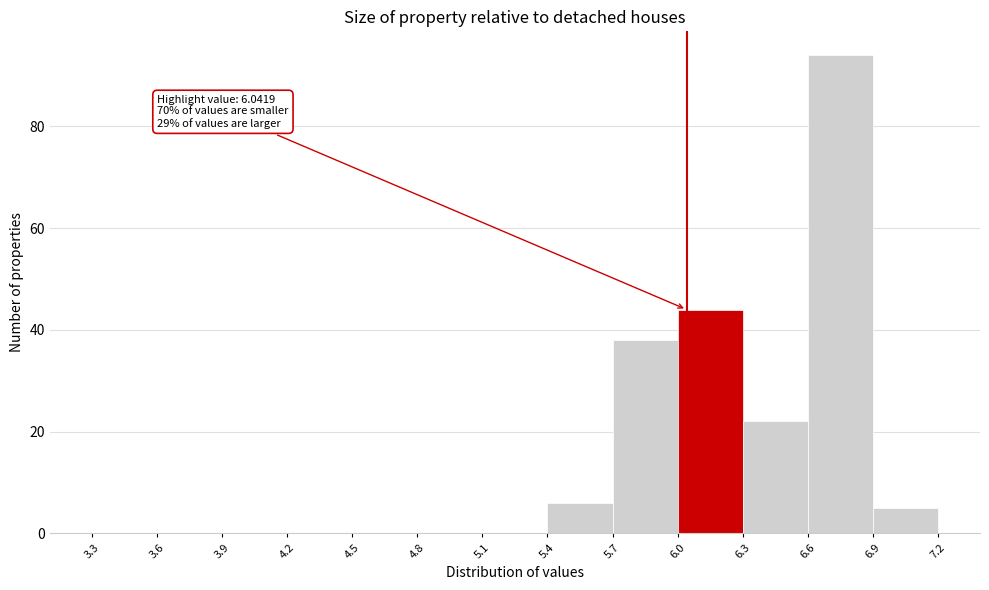

Which range on the x-axis has the tallest bar?

6.6 to 6.9